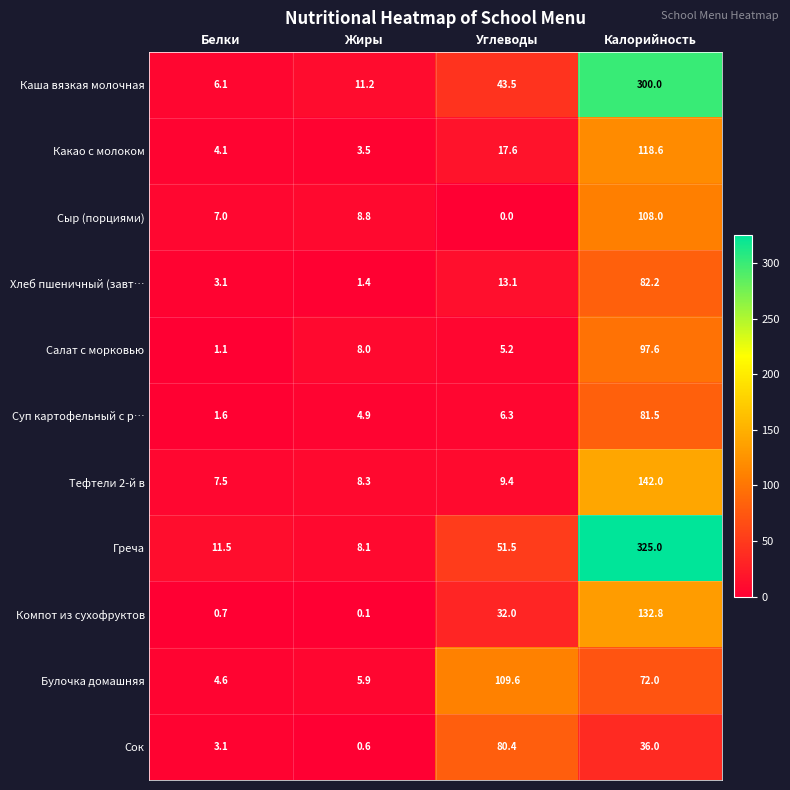

What is the sum of the Салат с морковью values at Жиры and Калорийность?

105.6